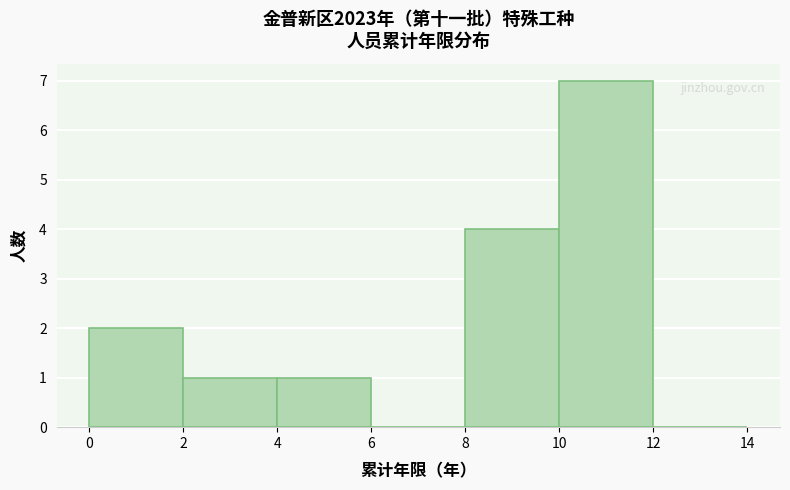

Which range on the x-axis has the tallest bar?

10 to 12